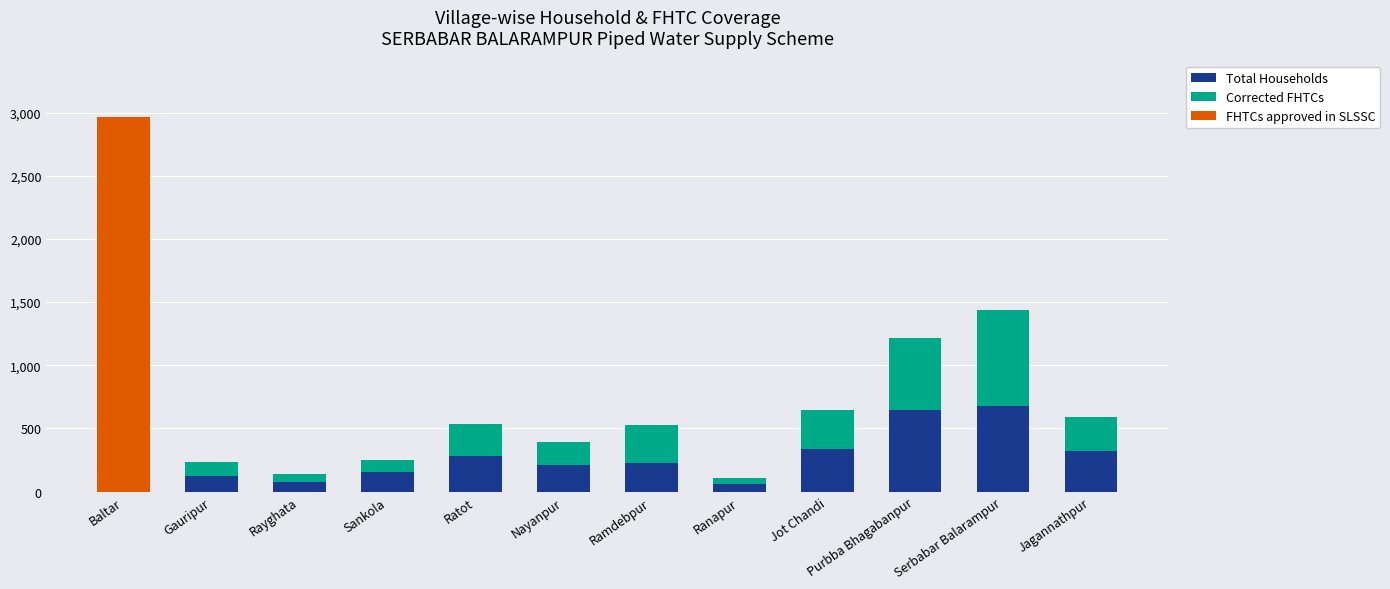

The value of Total Households at Purbba Bhagabanpur is 646. True or false?

True